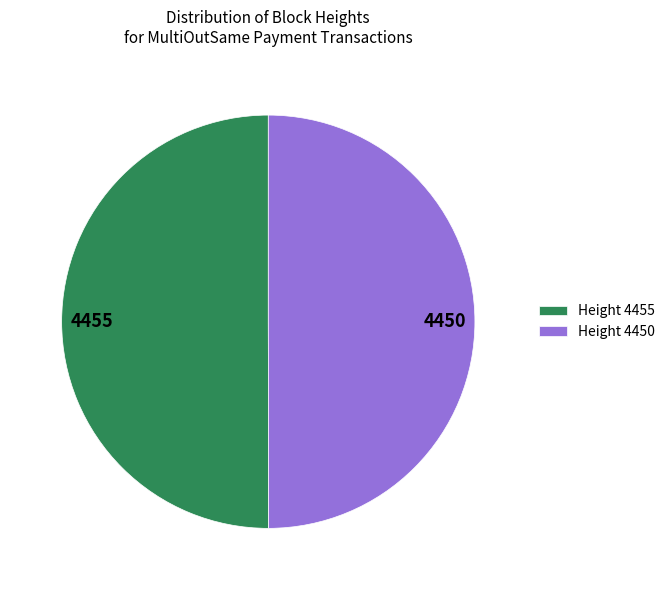

True or false: 4450 accounts for 50% of the total.

True